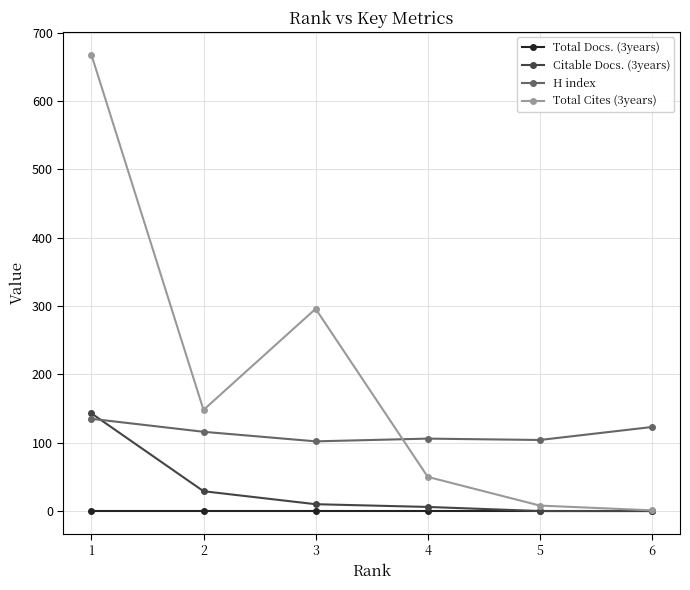

Which series has the widest spread of values?

Total Cites (3years)